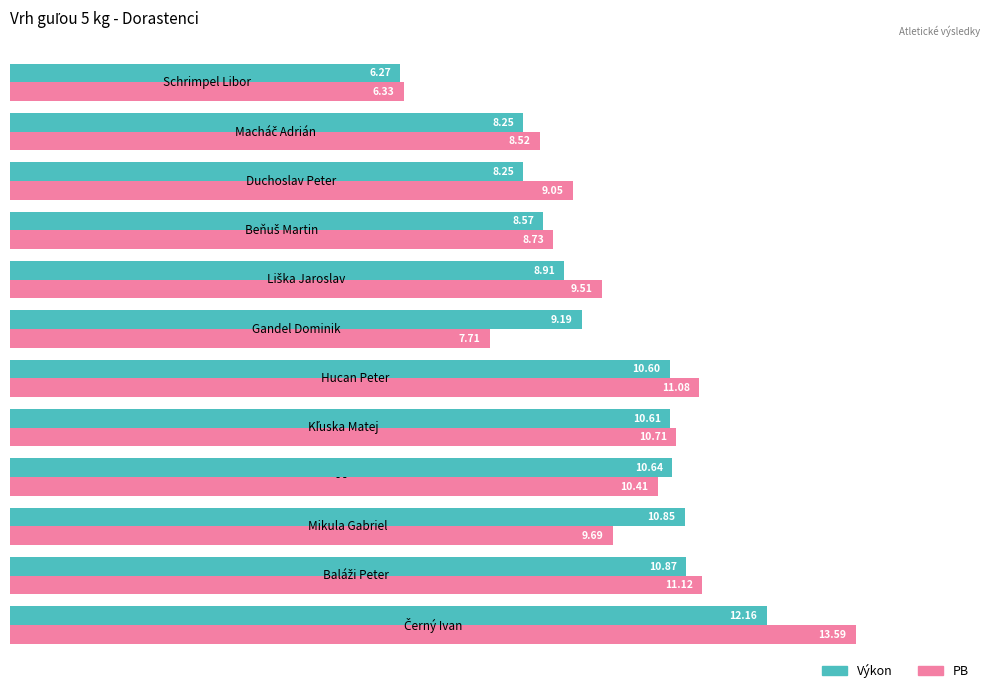

What is the difference between the maximum and minimum values in the PB series?

7.3